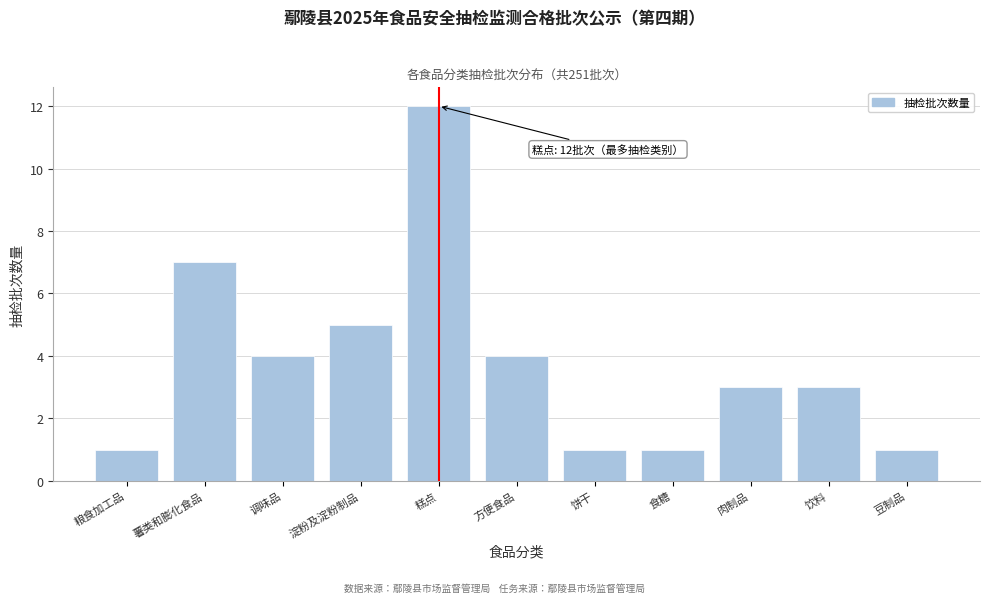

Reading right to left, extract all data points from this chart.

1	3	3	1	1	4	12	5	4	7	1